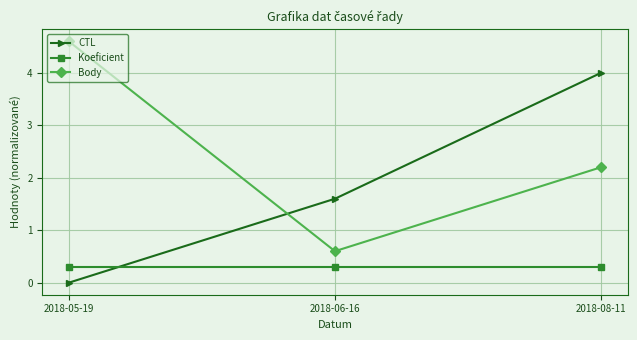

Which category has the highest value in the CTL series?

2018-08-11